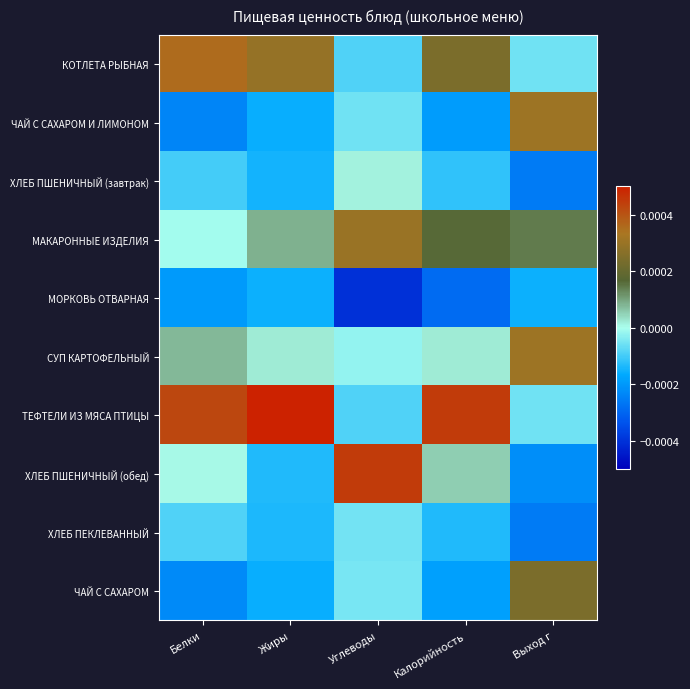

Reading right to left, what are all the values shown in this chart?

КОТЛЕТА РЫБНАЯ: Выход г=-0.0	Калорийность=0.0	Углеводы=-0.0	Жиры=0.0	Белки=0.0
ЧАЙ С САХАРОМ И ЛИМОНОМ: Выход г=0.0	Калорийность=-0.0	Углеводы=-0.0	Жиры=-0.0	Белки=-0.0
ХЛЕБ ПШЕНИЧНЫЙ (завтрак): Выход г=-0.0	Калорийность=-0.0	Углеводы=0.0	Жиры=-0.0	Белки=-0.0
МАКАРОННЫЕ ИЗДЕЛИЯ: Выход г=0.0	Калорийность=0.0	Углеводы=0.0	Жиры=0.0	Белки=-0.0
МОРКОВЬ ОТВАРНАЯ: Выход г=-0.0	Калорийность=-0.0	Углеводы=-0.0	Жиры=-0.0	Белки=-0.0
СУП КАРТОФЕЛЬНЫЙ: Выход г=0.0	Калорийность=0.0	Углеводы=-0.0	Жиры=0.0	Белки=0.0
ТЕФТЕЛИ ИЗ МЯСА ПТИЦЫ: Выход г=-0.0	Калорийность=0.0	Углеводы=-0.0	Жиры=0.0	Белки=0.0
ХЛЕБ ПШЕНИЧНЫЙ (обед): Выход г=-0.0	Калорийность=0.0	Углеводы=0.0	Жиры=-0.0	Белки=0.0
ХЛЕБ ПЕКЛЕВАННЫЙ: Выход г=-0.0	Калорийность=-0.0	Углеводы=-0.0	Жиры=-0.0	Белки=-0.0
ЧАЙ С САХАРОМ: Выход г=0.0	Калорийность=-0.0	Углеводы=-0.0	Жиры=-0.0	Белки=-0.0